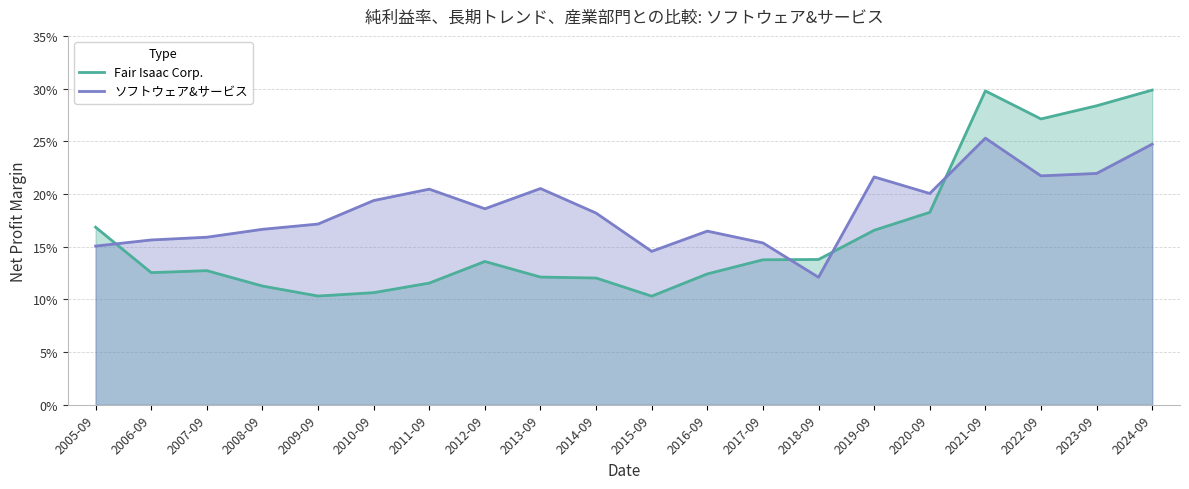

Reading left to right, list all the values displayed in this chart.

Fair Isaac Corp.: 0.2	0.1	0.1	0.1	0.1	0.1	0.1	0.1	0.1	0.1	0.1	0.1	0.1	0.1	0.2	0.2	0.3	0.3	0.3	0.3
ソフトウェア&サービス: 0.2	0.2	0.2	0.2	0.2	0.2	0.2	0.2	0.2	0.2	0.1	0.2	0.2	0.1	0.2	0.2	0.3	0.2	0.2	0.2